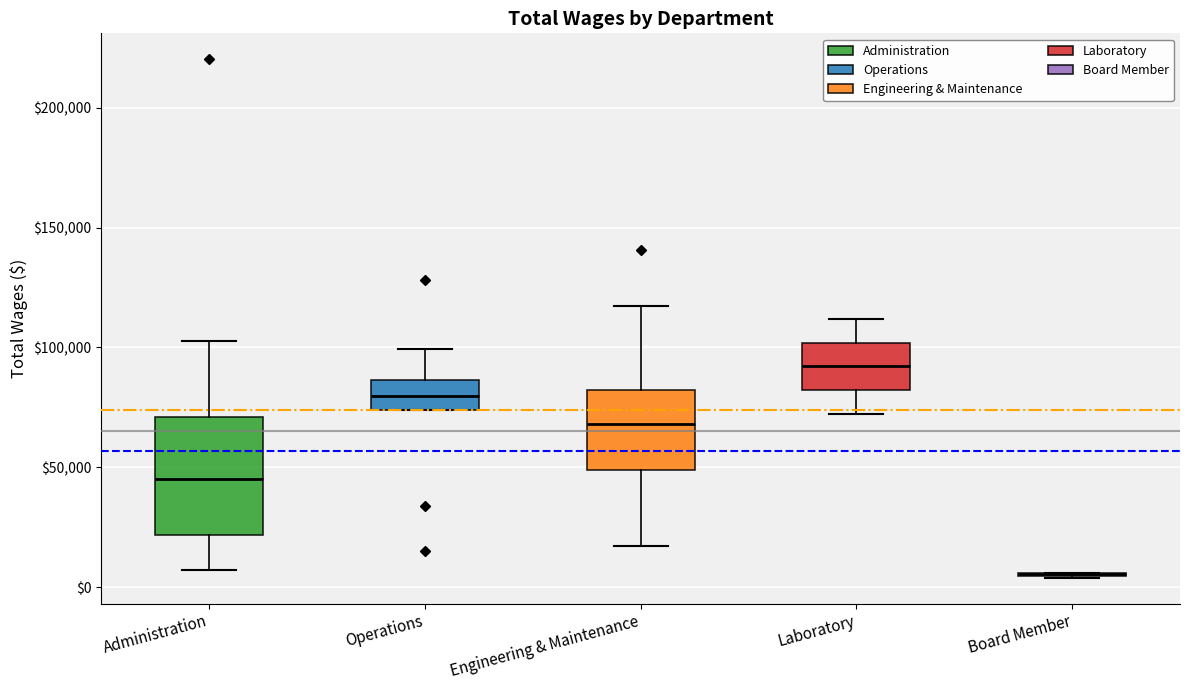

Reading left to right, read every box against the y-axis: the position of its median line, the range the box covers, and the ends of its whiskers. The values are not printed on the chart, so give them approximately, as read against the axis.

Administration: median 45000, box 20000 to 70000, whiskers 5000 to 105000
Operations: median 80000, box 75000 to 85000, whiskers 75000 to 100000
Engineering & Maintenance: median 70000, box 50000 to 80000, whiskers 15000 to 115000
Laboratory: median 90000, box 80000 to 100000, whiskers 70000 to 110000
Board Member: box collapsed to a line at 5000, whiskers 5000 to 5000